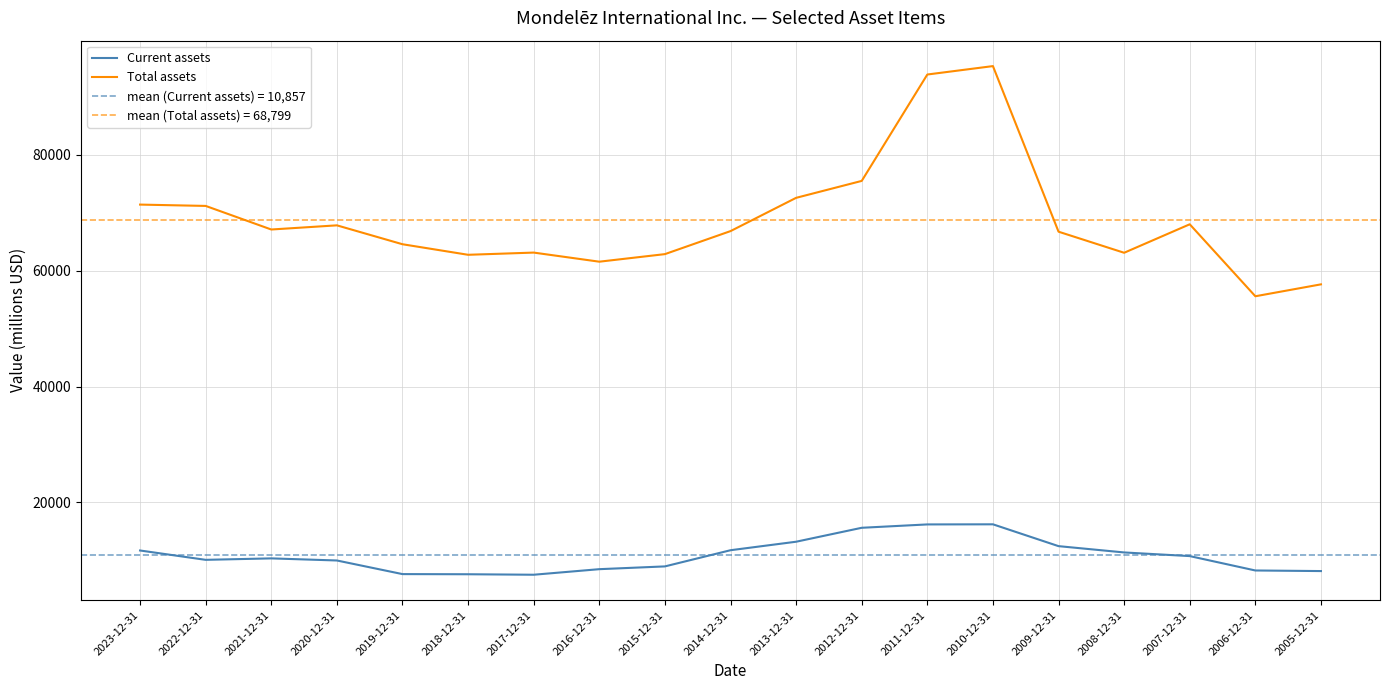

Which category has the lowest value across all series?

2017-12-31